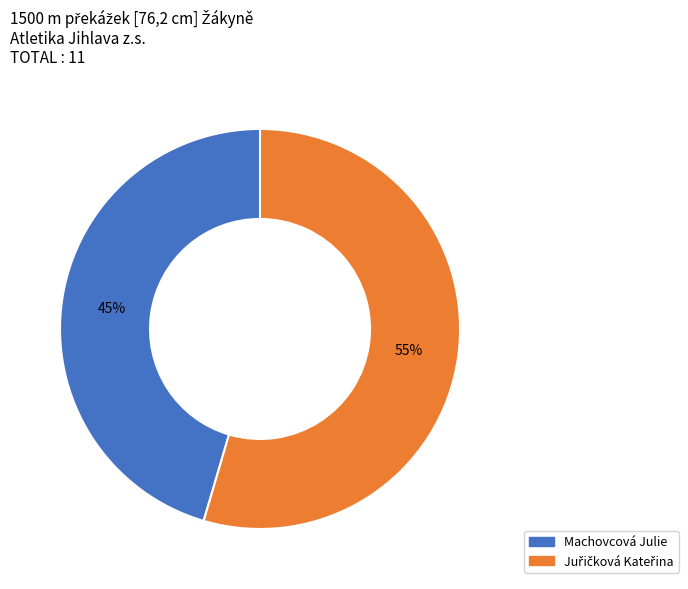

Is it true that Machovcová Julie is 52% of the pie?

False